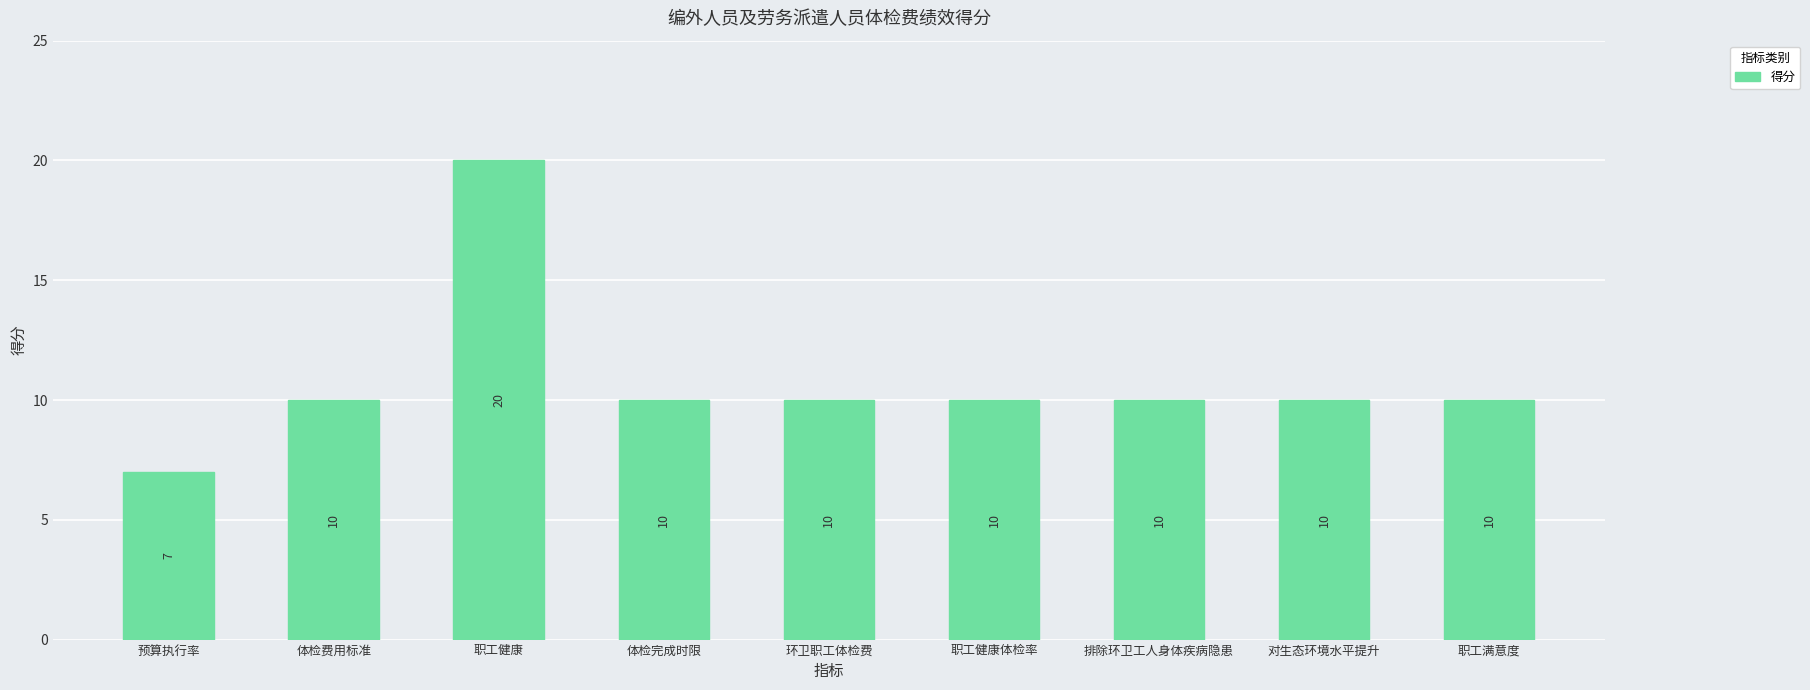

Approximately how many times larger is the value at 体检费用标准 compared to 职工满意度?

1.0